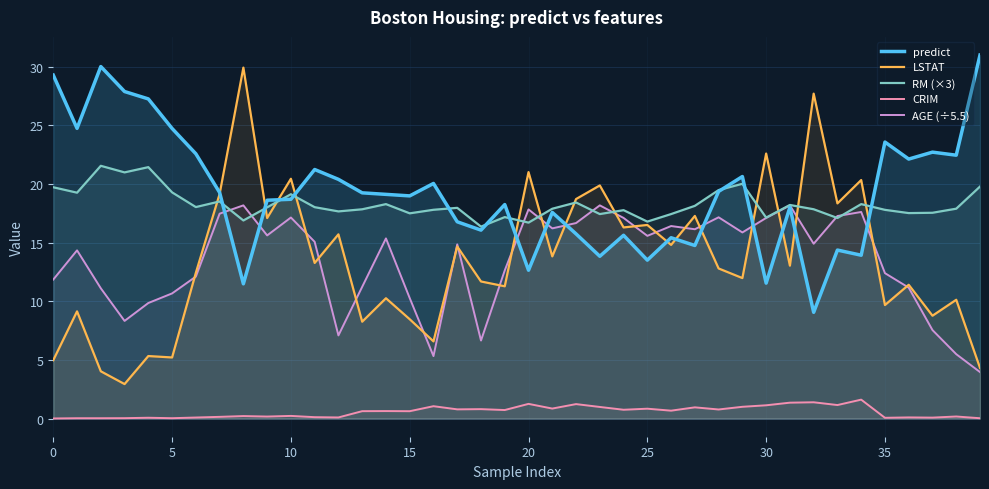

True or false: CRIM has a value of 0.0 at 0.

True